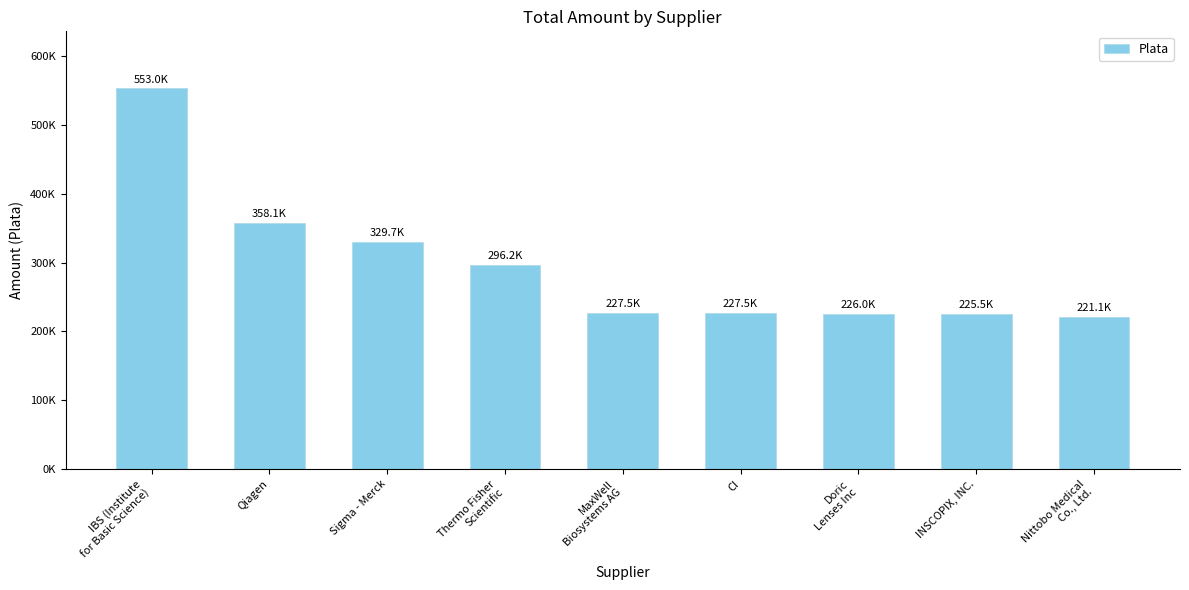

Where is the data nearest to the value 387045?

Qiagen